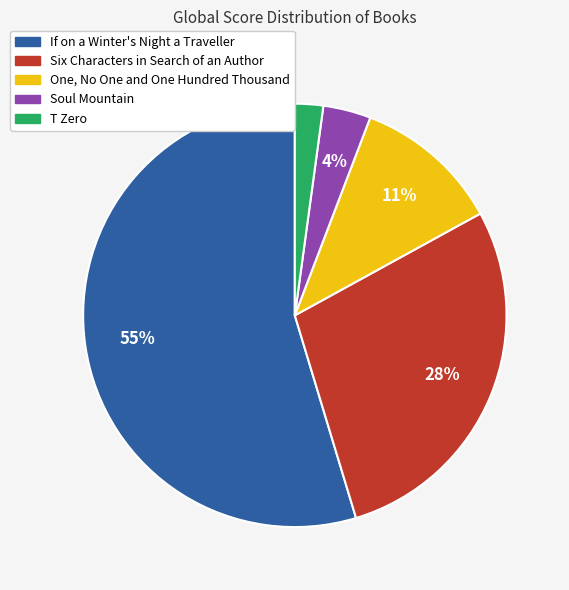

Count the number of slices in the pie.

5